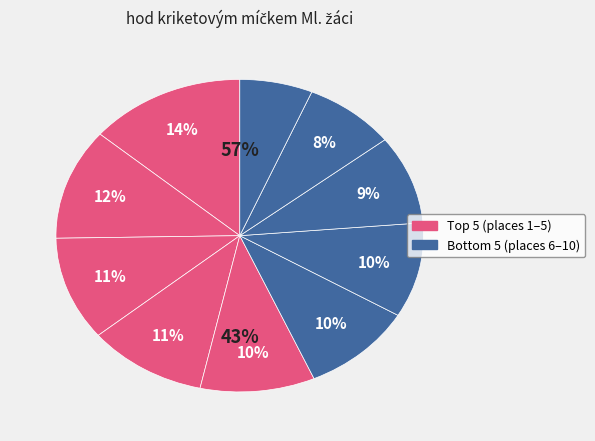

Does Kellner Adam account for over 50% of the chart?

No